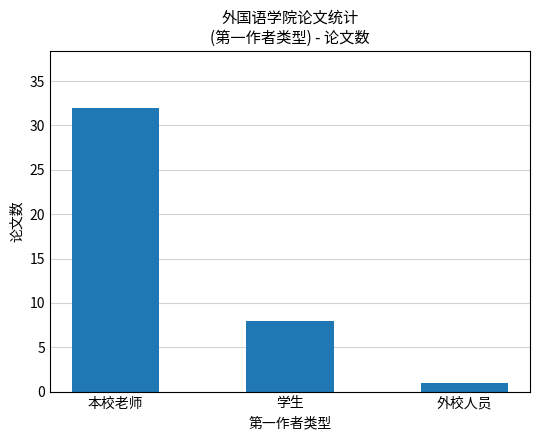

What is the maximum value shown in the chart?

32